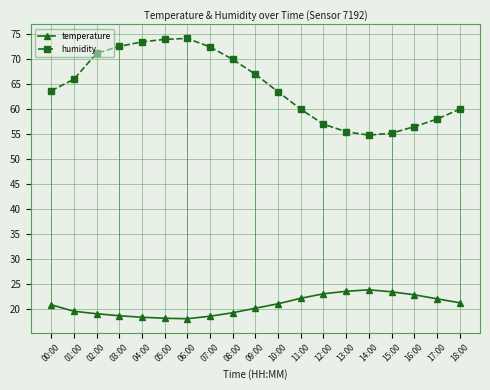

True or false: temperature and humidity intersect in this chart.

False